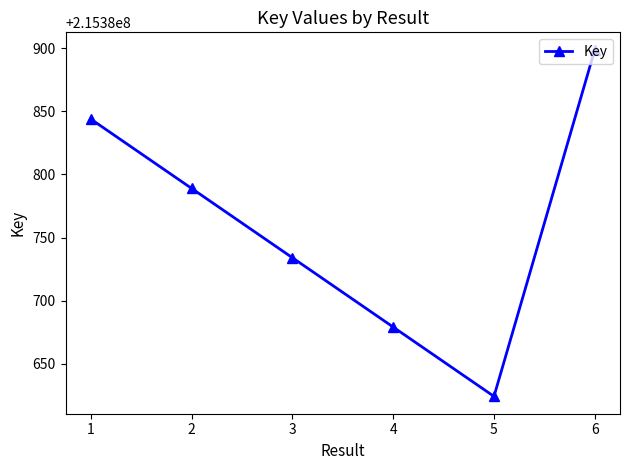

How many data points does each series have?

6